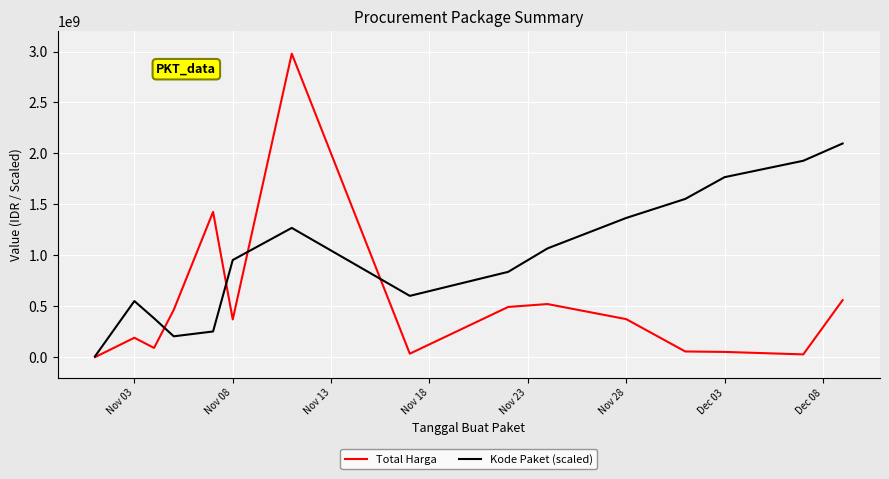

List the series in order of their peak value, lowest first.

Kode Paket (scaled), Total Harga